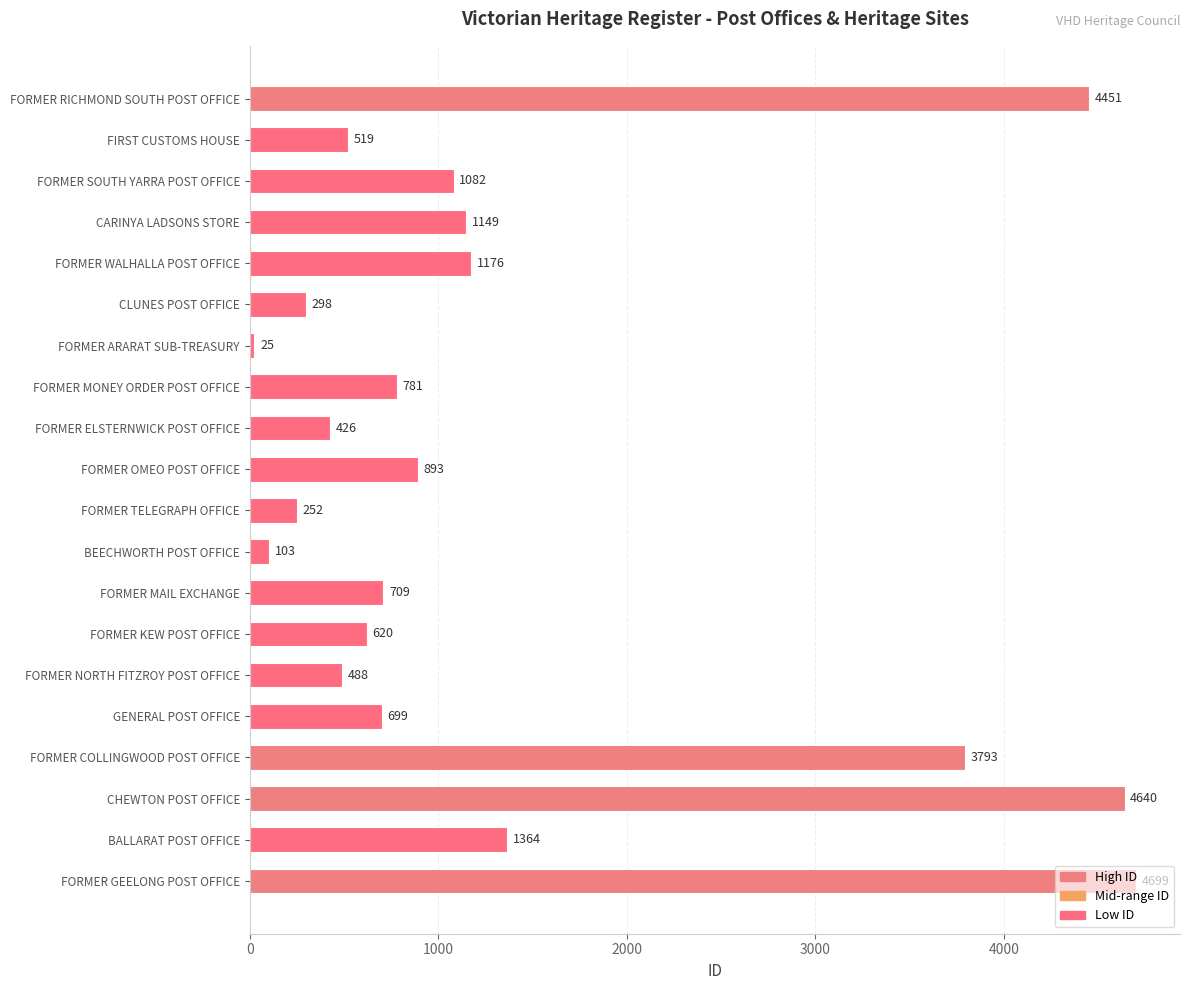

How many categories are shown in the chart?

20